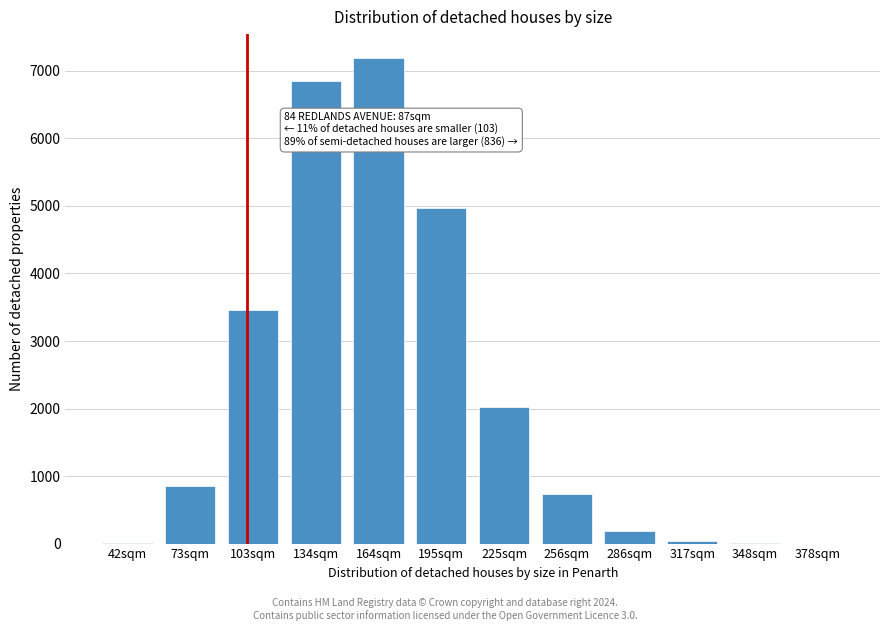

Approximately how many times larger is the value at 134sqm compared to 286sqm?

37.8